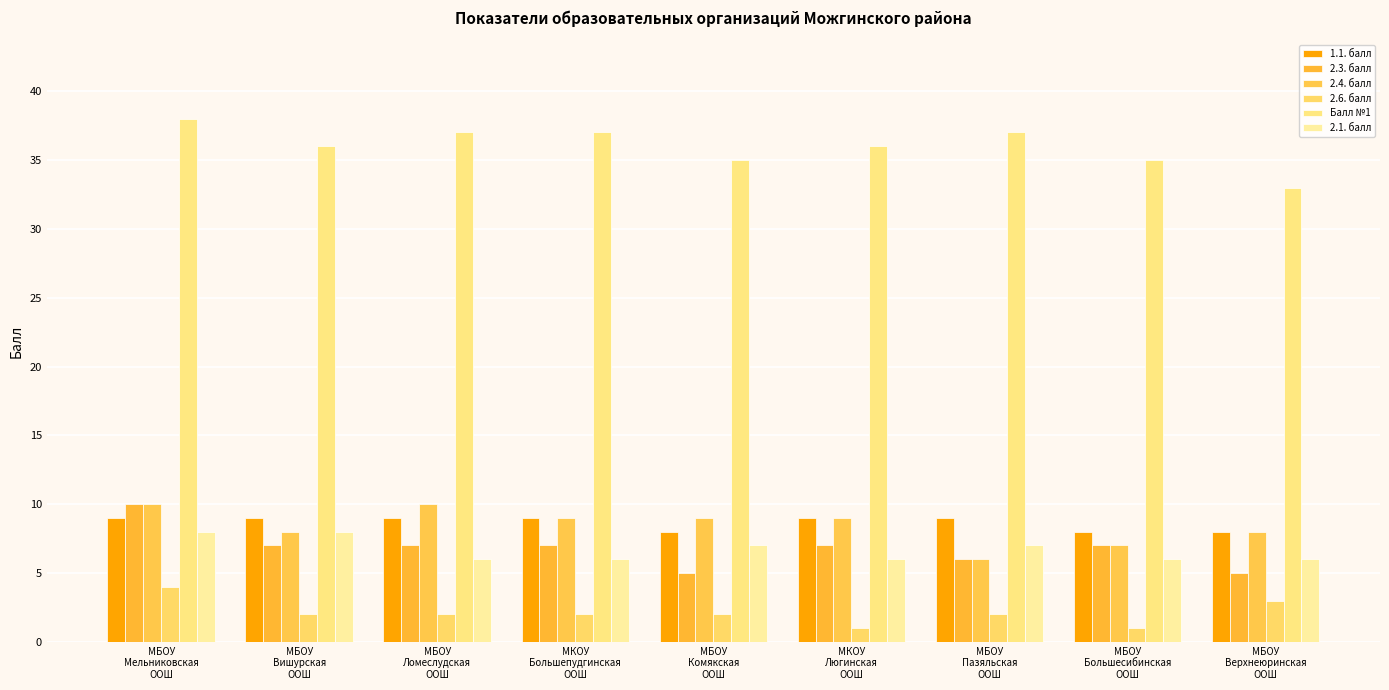

Between МБОУ
Вишурская
ООШ and МБОУ
Большесибинская
ООШ, which is larger?

МБОУ
Вишурская
ООШ